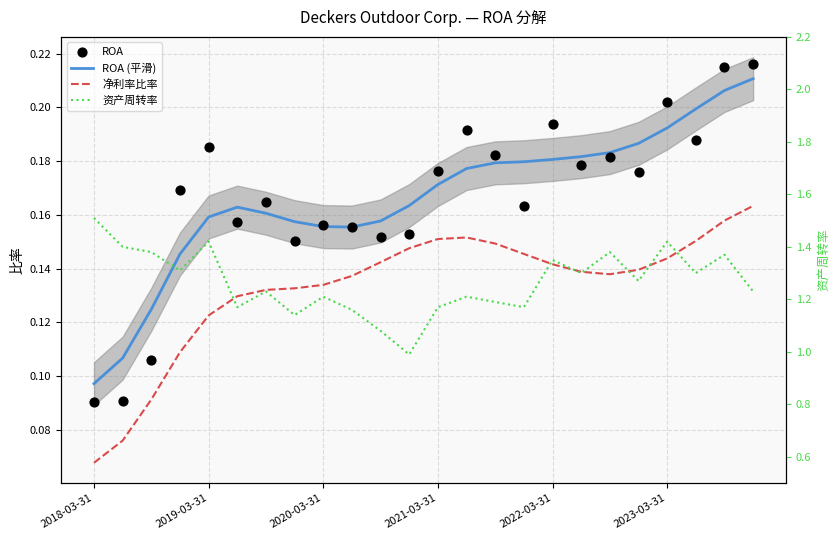

Which series has the largest Y range (max minus min)?

资产周转率